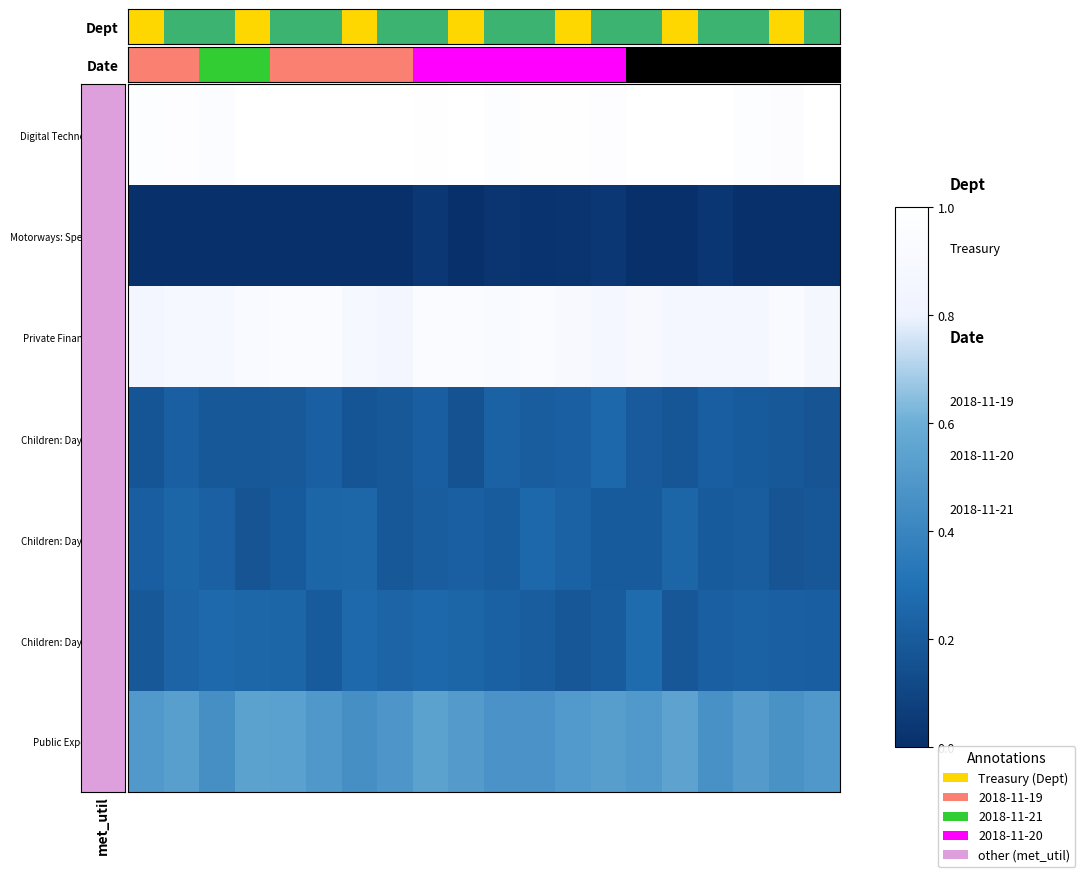

Which series has the largest total across all categories?

row_0